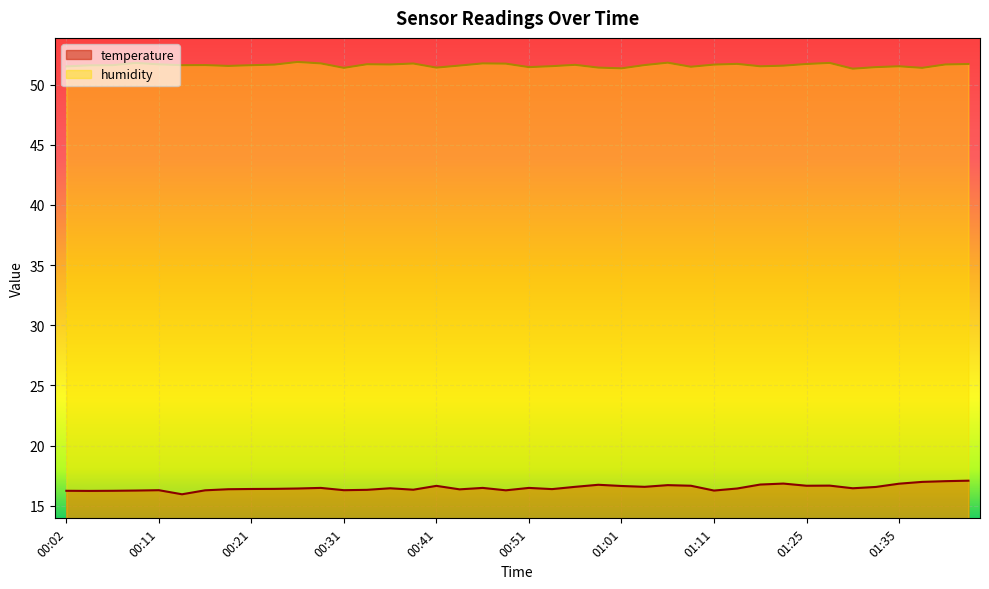

Reading right to left, transcribe all the data shown in this chart.

temperature: 01:43=17.1	01:41=17.0	01:38=17.0	01:35=16.8	01:33=16.6	01:30=16.4	01:28=16.7	01:25=16.7	01:23=16.8	01:19=16.8	01:17=16.4	01:11=16.3	01:08=16.7	01:06=16.7	01:03=16.6	01:01=16.6	00:58=16.7	00:56=16.6	00:53=16.4	00:51=16.5	00:48=16.3	00:46=16.5	00:44=16.4	00:41=16.6	00:39=16.3	00:36=16.4	00:34=16.3	00:31=16.3	00:29=16.5	00:26=16.4	00:24=16.4	00:21=16.4	00:19=16.4	00:16=16.3	00:14=15.9	00:11=16.3	00:09=16.3	00:07=16.2	00:04=16.2	00:02=16.2
humidity: 01:43=51.7	01:41=51.7	01:38=51.4	01:35=51.5	01:33=51.5	01:30=51.3	01:28=51.8	01:25=51.7	01:23=51.6	01:19=51.5	01:17=51.7	01:11=51.7	01:08=51.5	01:06=51.8	01:03=51.6	01:01=51.4	00:58=51.4	00:56=51.6	00:53=51.5	00:51=51.5	00:48=51.7	00:46=51.8	00:44=51.6	00:41=51.4	00:39=51.8	00:36=51.7	00:34=51.7	00:31=51.4	00:29=51.8	00:26=51.9	00:24=51.7	00:21=51.6	00:19=51.5	00:16=51.6	00:14=51.6	00:11=51.7	00:09=51.8	00:07=51.6	00:04=51.6	00:02=51.5